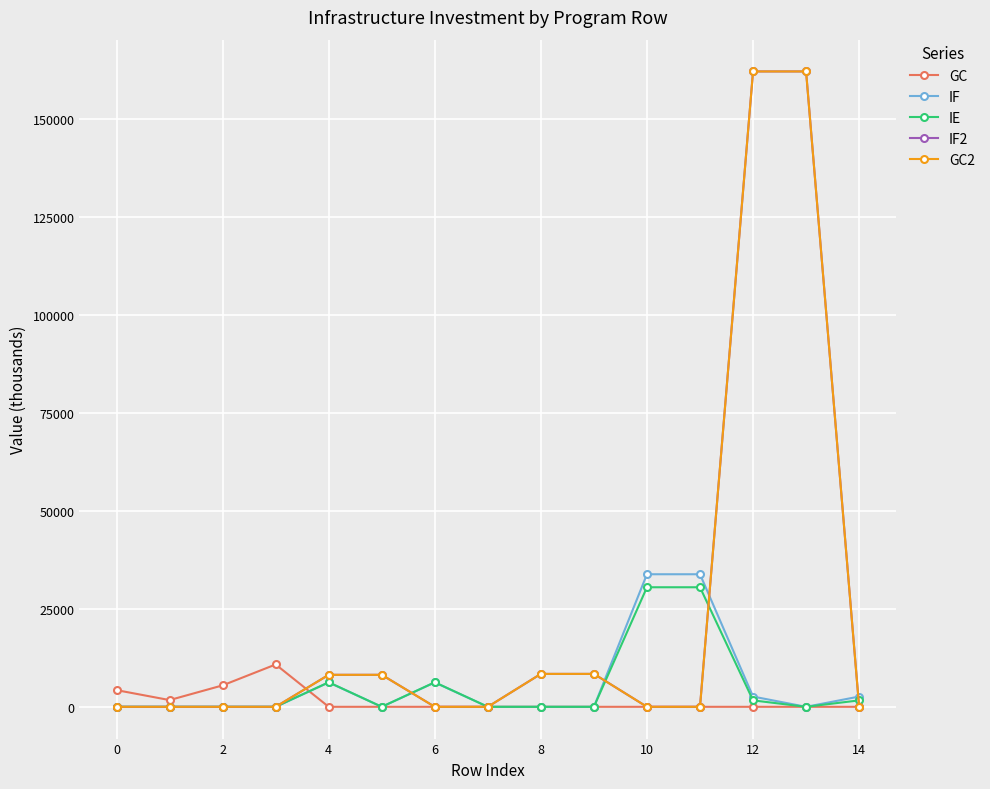

Is this an area chart (filled region under the line)?

No